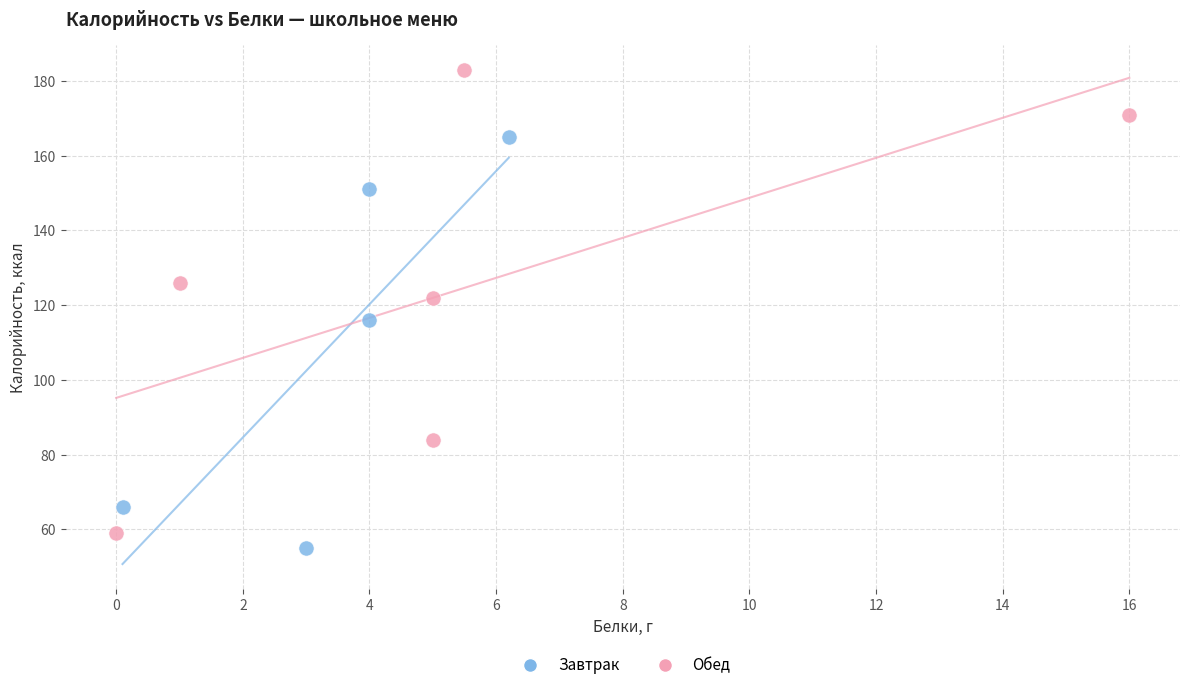

Which series reaches the minimum Y coordinate?

Завтрак